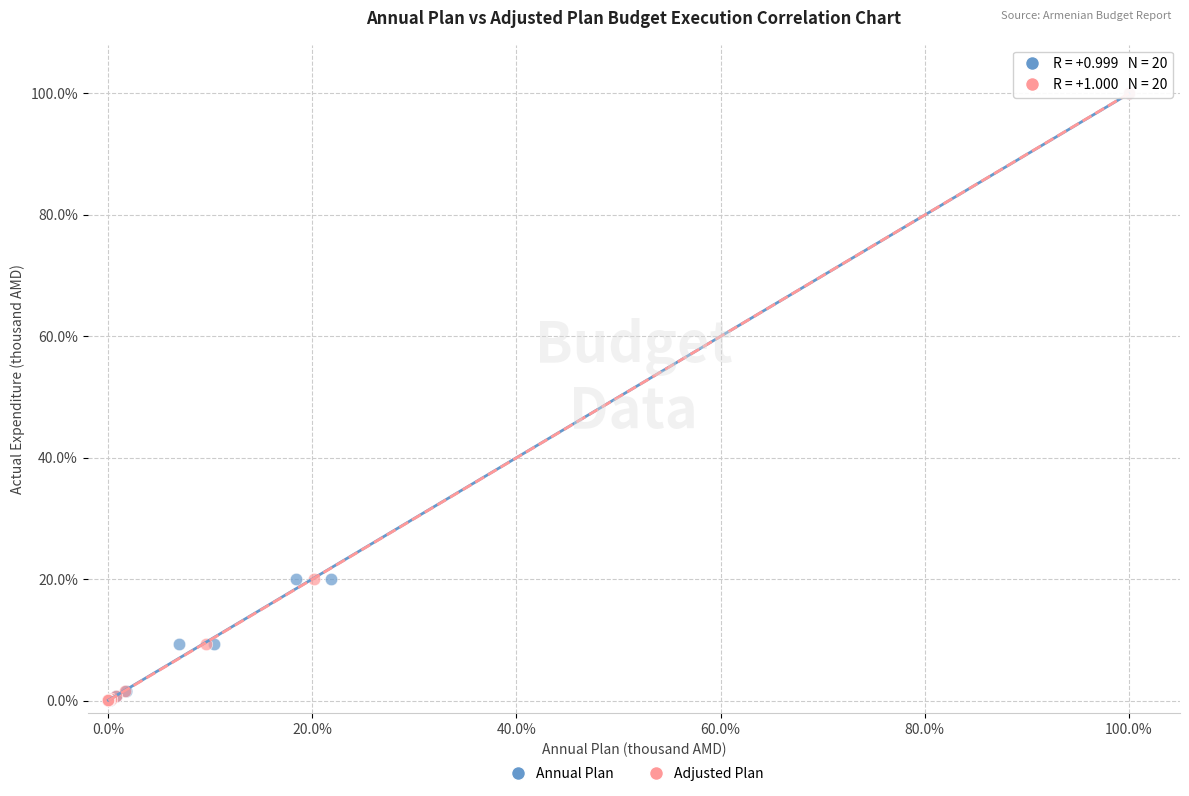

What are all the series names shown in the legend?

Annual Plan, Adjusted Plan